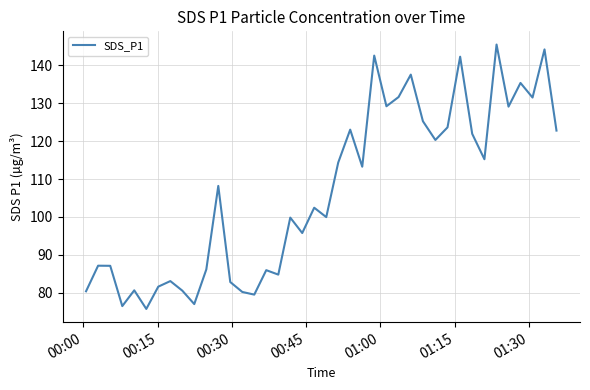

What is the difference between the maximum and minimum values?

69.8